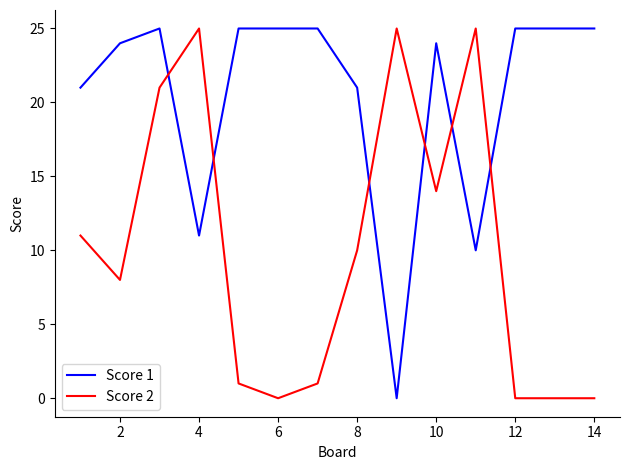

True or false: Score 2 and Score 1 cross at least once.

True